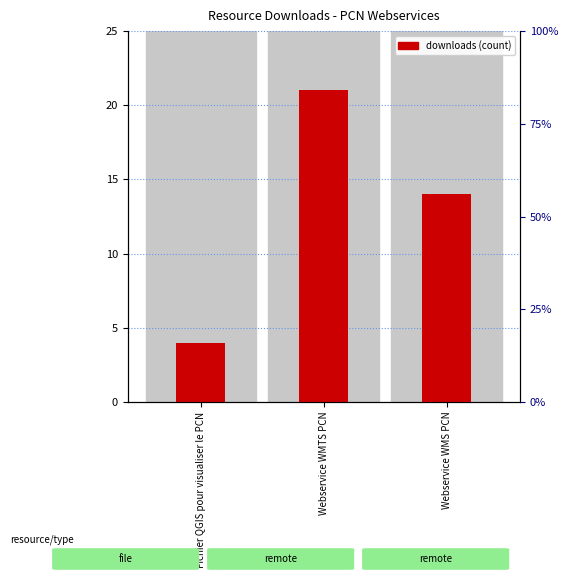

What is the change in value from Fichier QGIS pour visualiser le PCN to Webservice WMTS PCN?

+17